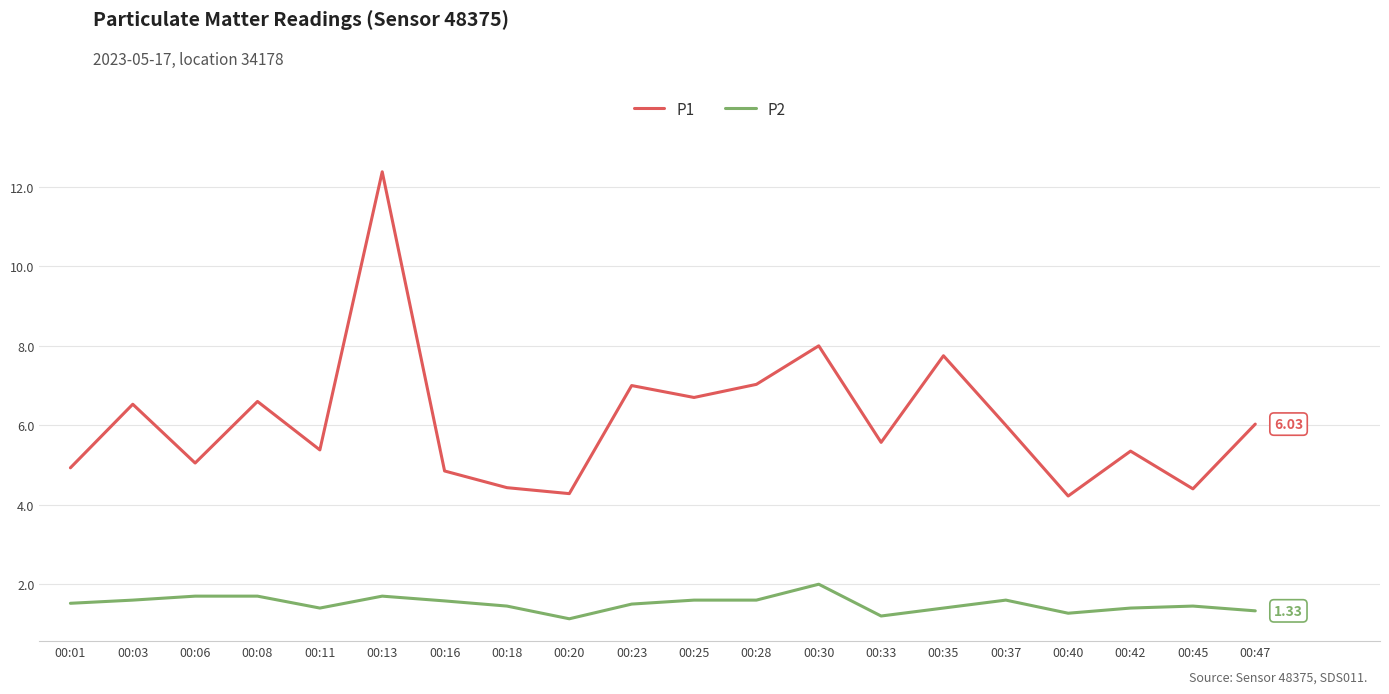

Which series changed the most between 00:16 and 00:28?

P1